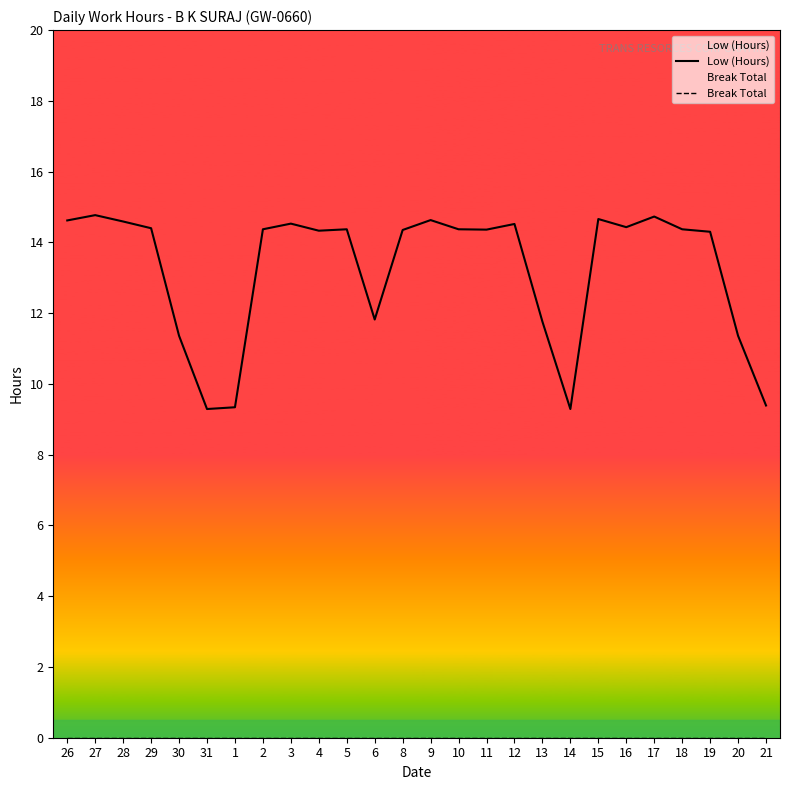

What is the label of the 18th point from the right?

3